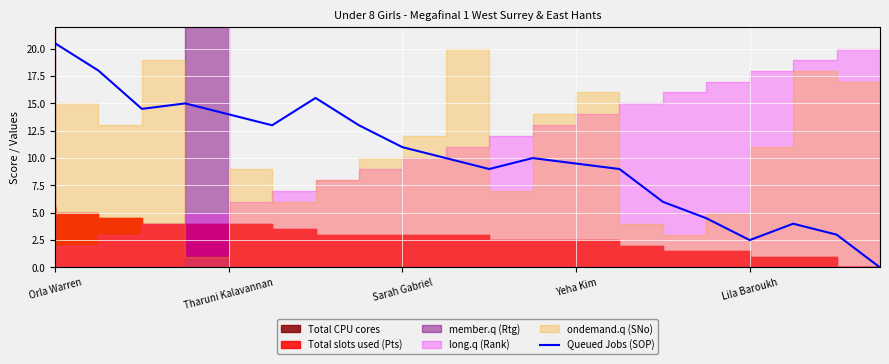

True or false: there are more than 0 points higher than both neighbors.

True